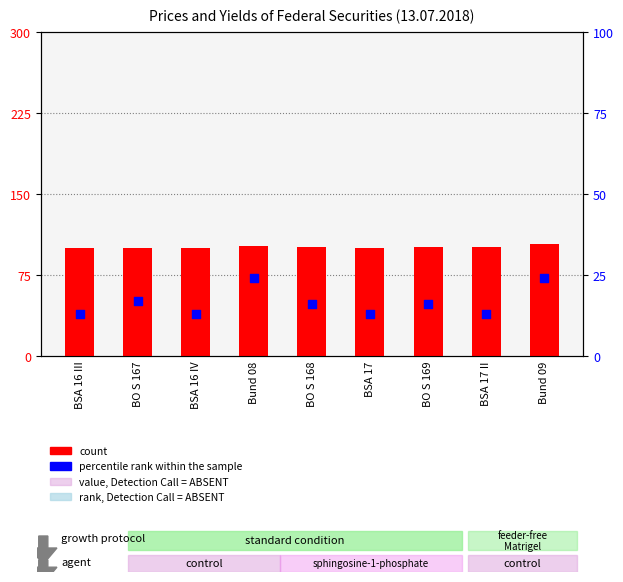

Which series contains the highest Y value?

count